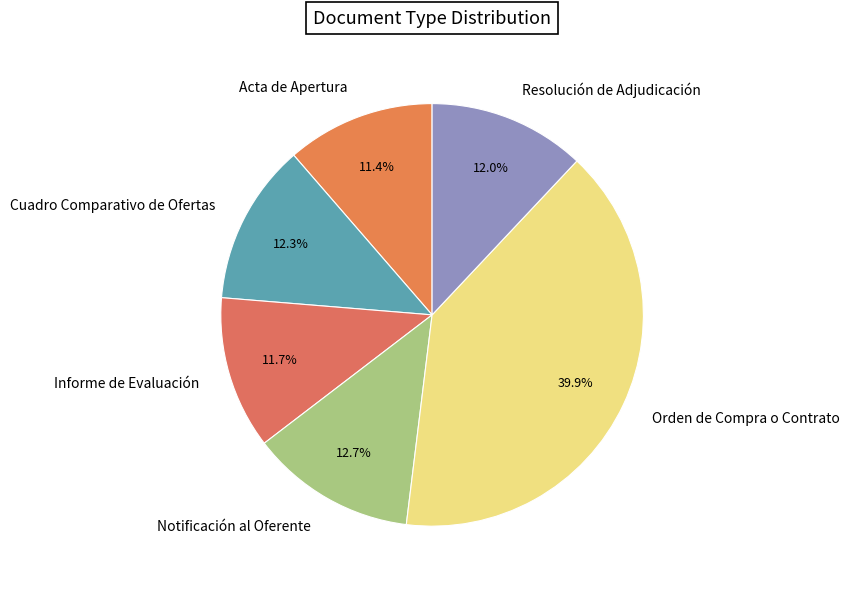

The Informe de Evaluación slice represents 12% of the pie. True or false?

True